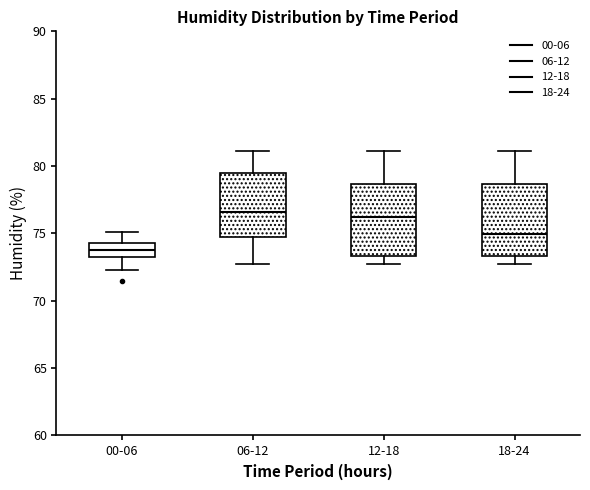

Reading left to right, read every box against the y-axis: the position of its median line, the range the box covers, and the ends of its whiskers. The values are not printed on the chart, so give them approximately, as read against the axis.

00-06: median 74.0, box 73.5 to 74.5, whiskers 72.5 to 75.0
06-12: median 76.5, box 74.5 to 79.5, whiskers 72.5 to 81.0
12-18: median 76.0, box 73.5 to 78.5, whiskers 72.5 to 81.0
18-24: median 75.0, box 73.5 to 78.5, whiskers 72.5 to 81.0